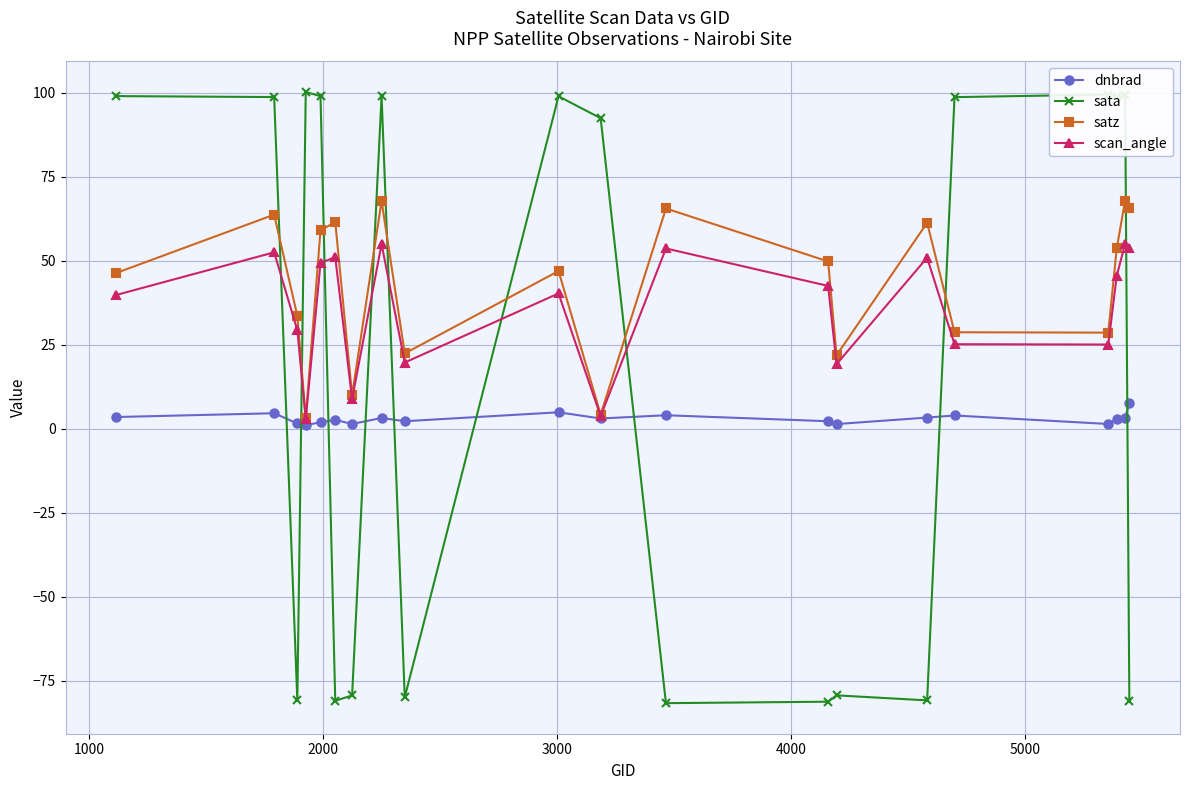

What is the value of the satz point at the 19th from the left?

67.9